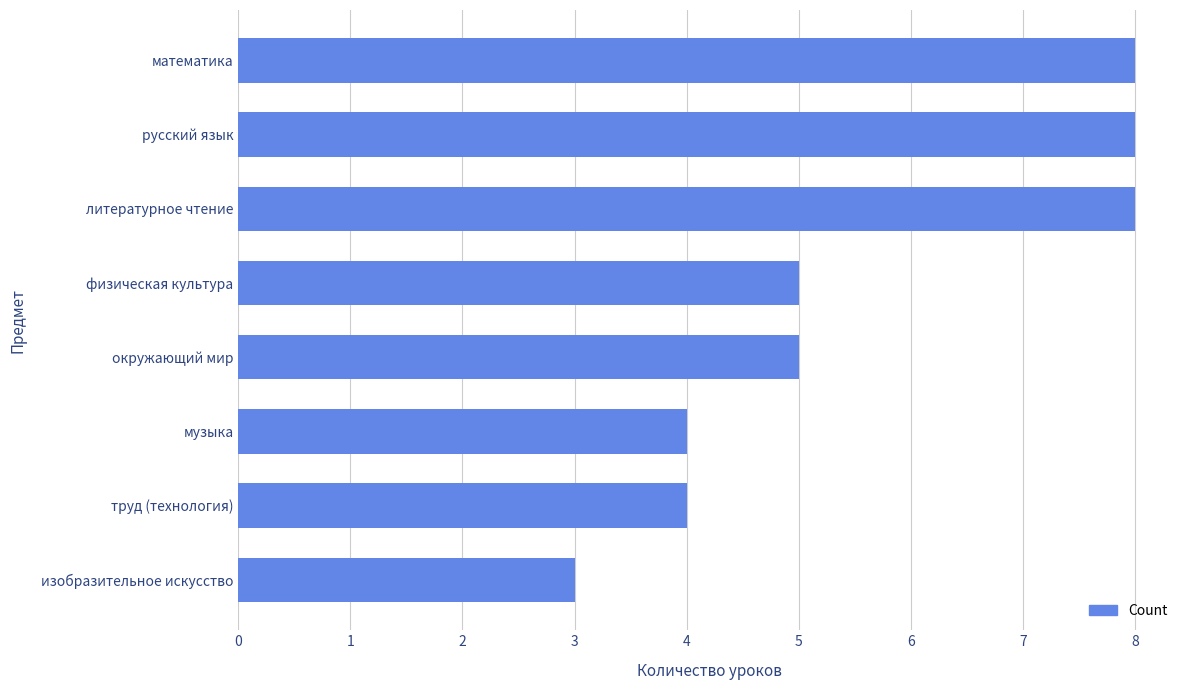

How many bars are there in total?

8